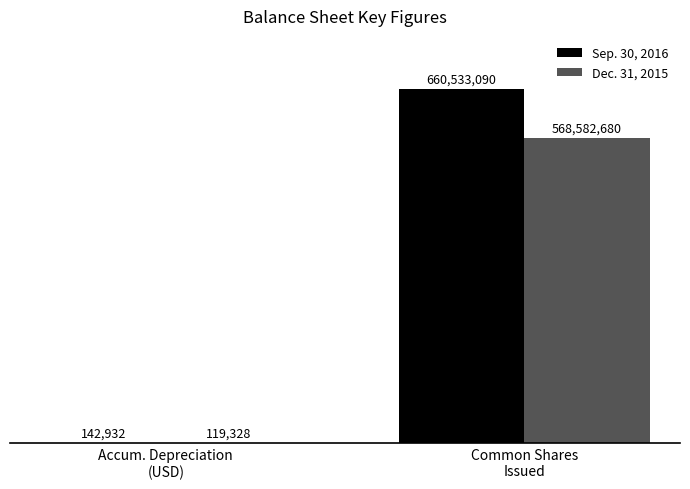

What are all the series names shown in the legend?

Sep. 30, 2016, Dec. 31, 2015